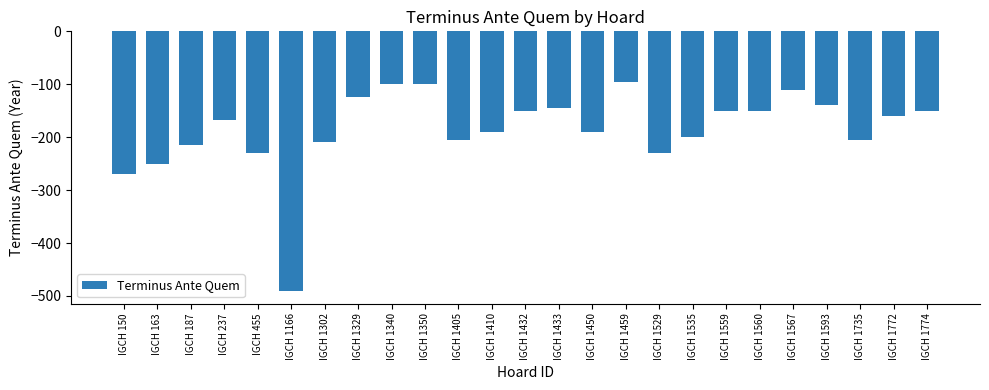

The value at IGCH 455 is -230. True or false?

True